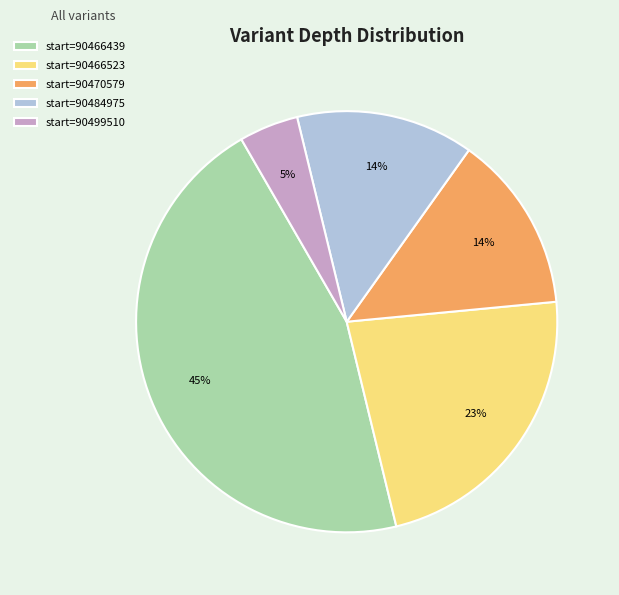

Is there a majority slice in this chart?

No